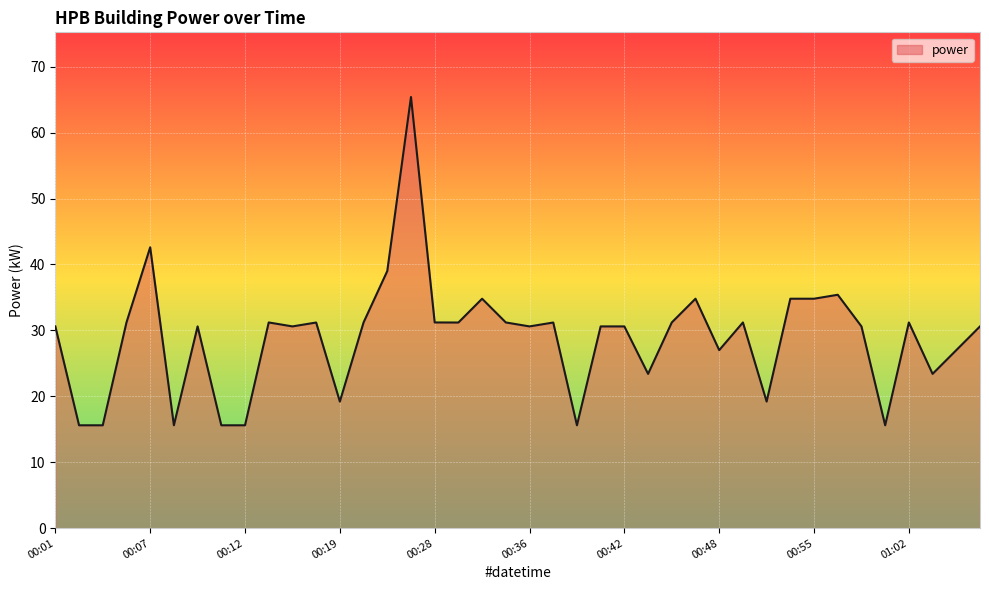

What is the greatest value displayed?

65.4